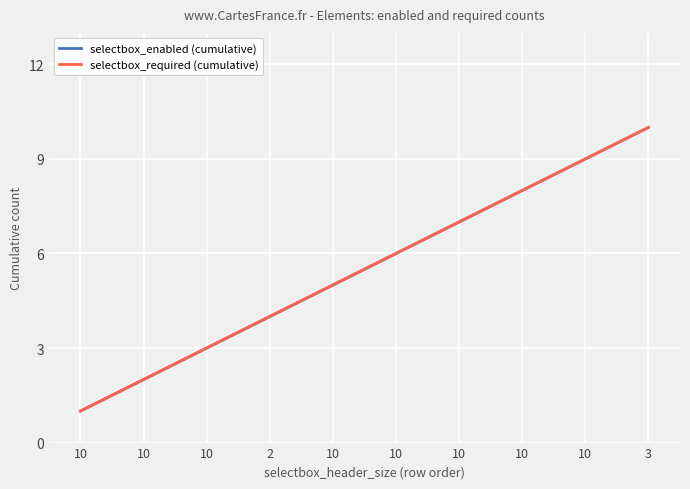

Does the chart have visible grid lines?

Yes